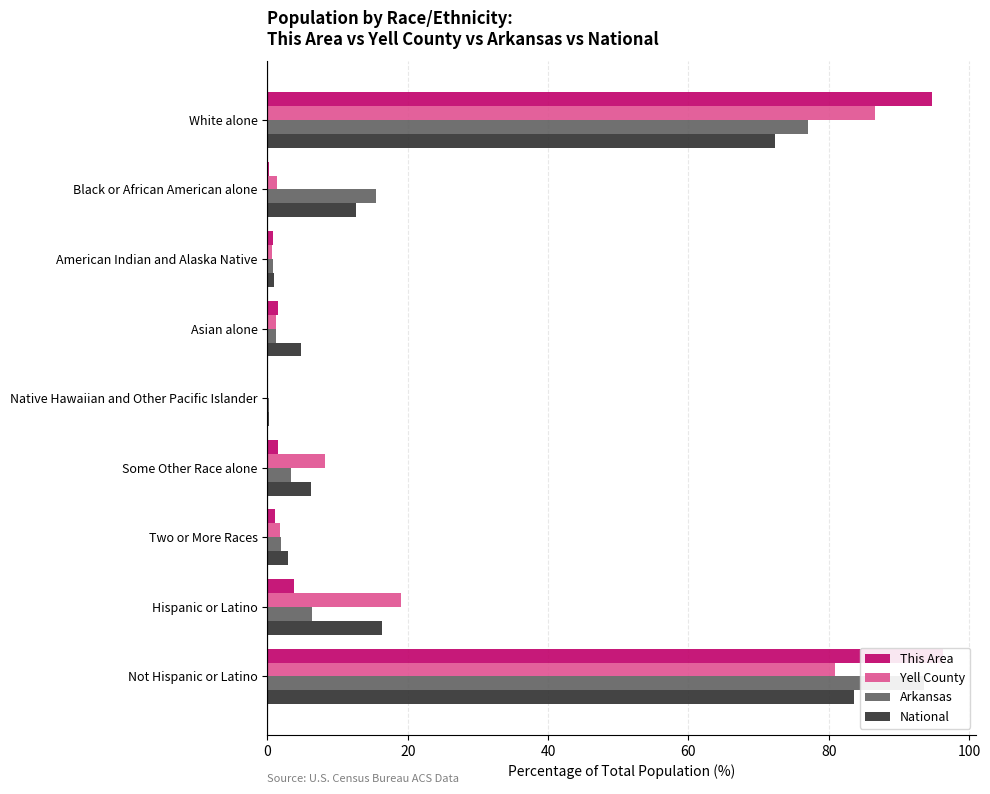

What is the maximum value for Arkansas?

93.6